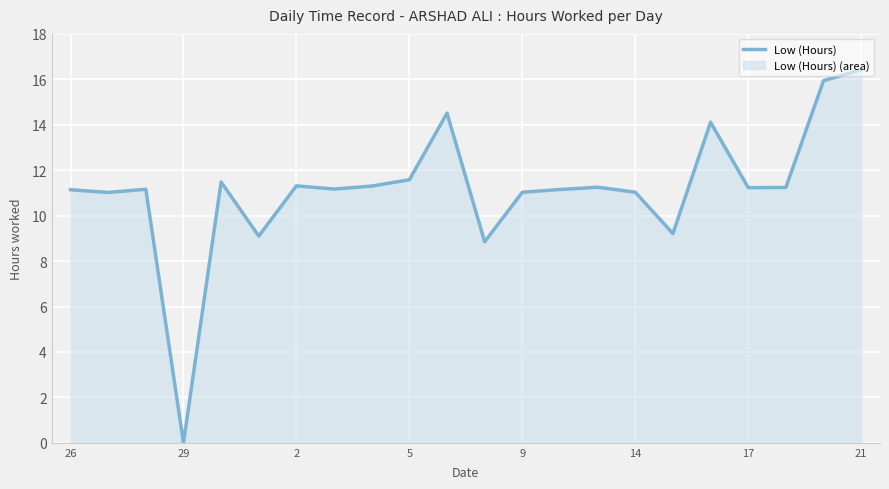

What is the maximum value shown in the chart?

16.4